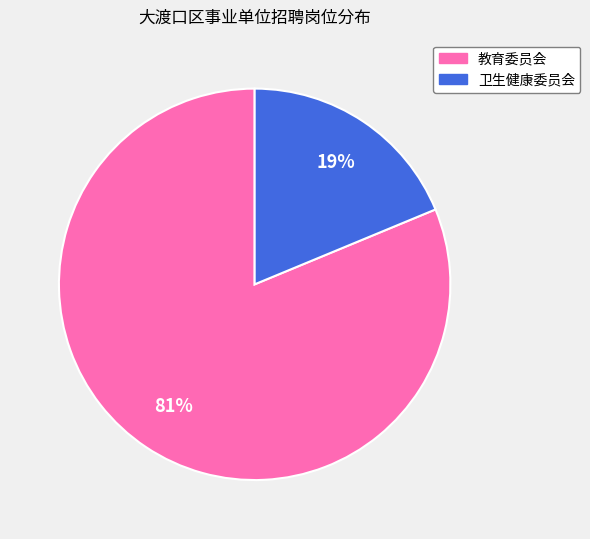

To the nearest percent, what is the difference between the largest and smallest slice percentages?

62%